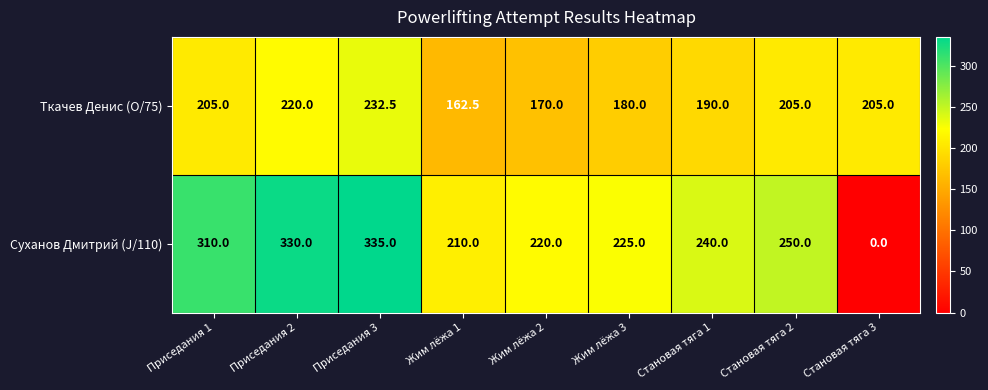

Reading right to left, transcribe all the data shown in this chart.

Ткачев Денис (O/75): 205.0	205.0	190.0	180.0	170.0	162.5	232.5	220.0	205.0
Суханов Дмитрий (J/110): 0.0	250.0	240.0	225.0	220.0	210.0	335.0	330.0	310.0